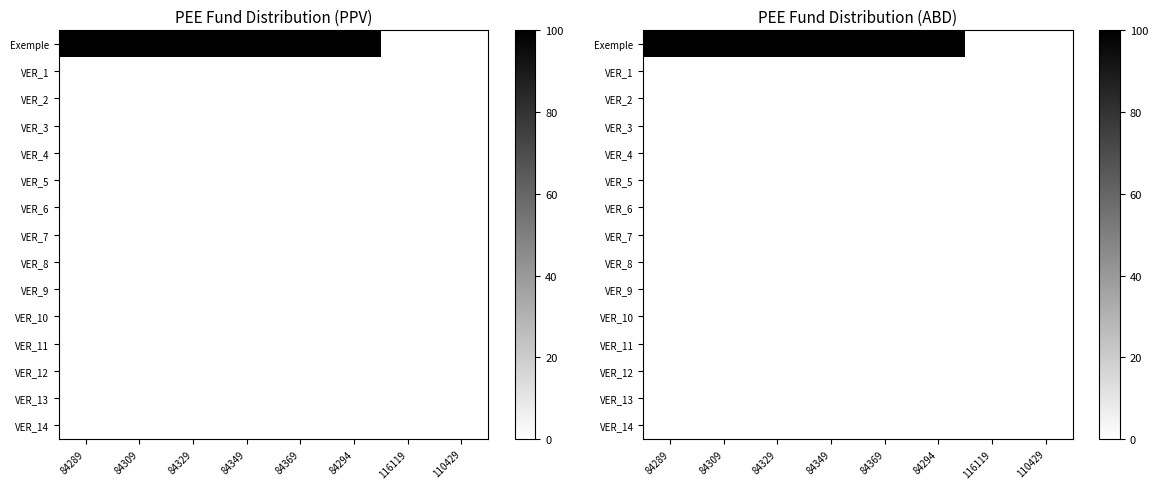

Which series has the largest range (max minus min)?

Exemple